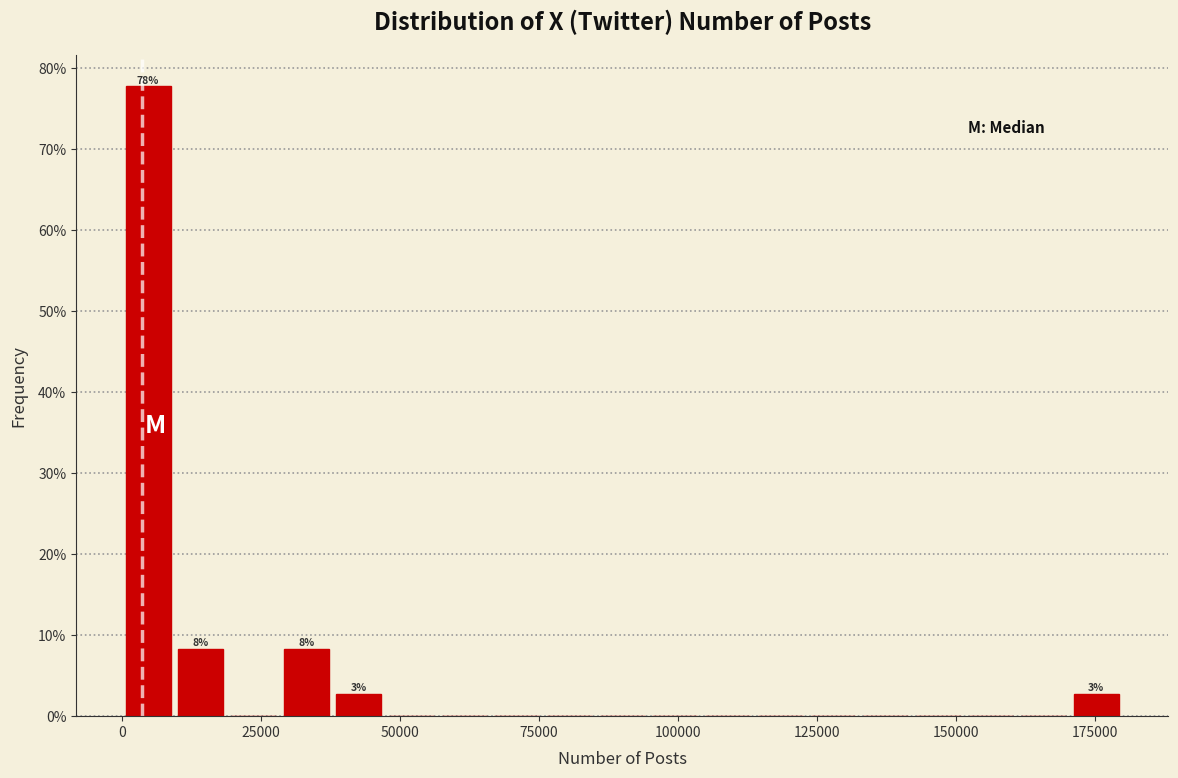

Around what value on the x-axis is the tallest bar? Give the approximate position of its centre, as read against the axis.

5000